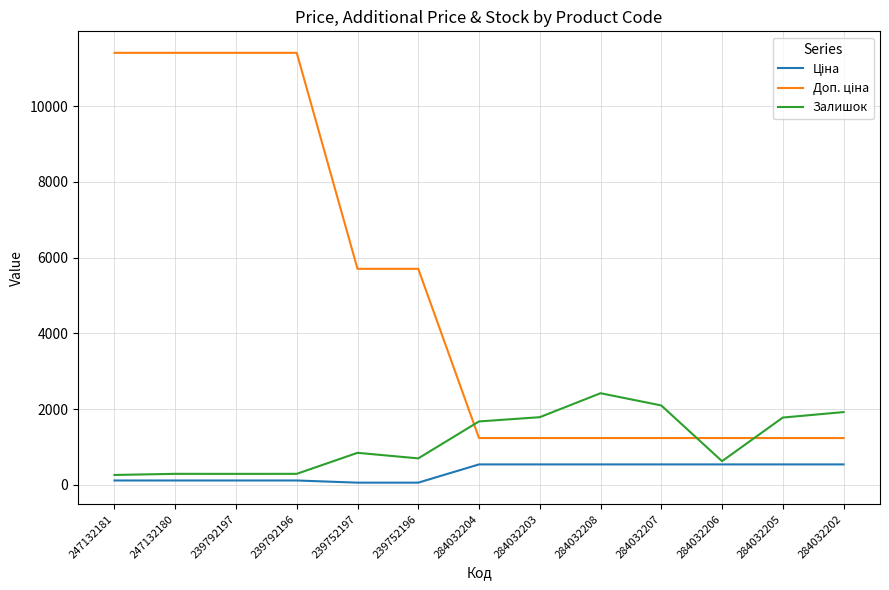

How many distinct data groups are displayed?

3